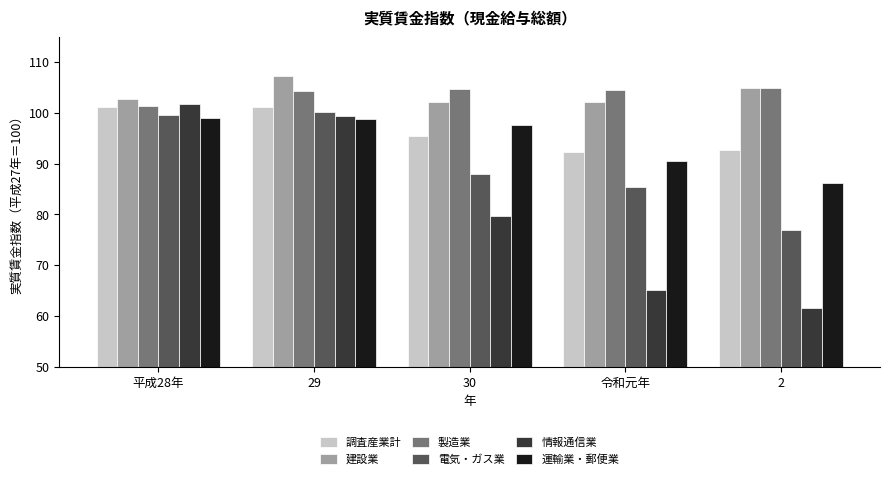

List the labels in order of 情報通信業 value, smallest first.

2, 令和元年, 30, 29, 平成28年